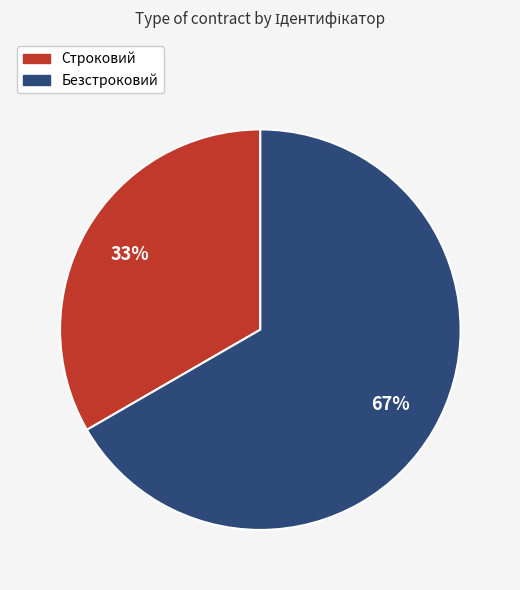

Between Строковий and Безстроковий, which is larger?

Безстроковий